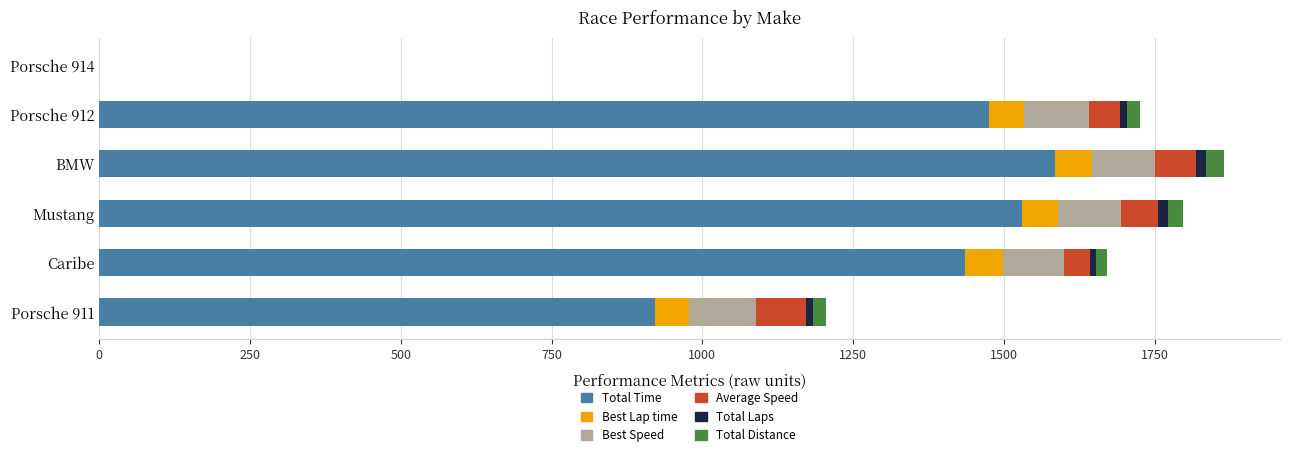

What is the highest value of the Total Time series?

1585.4